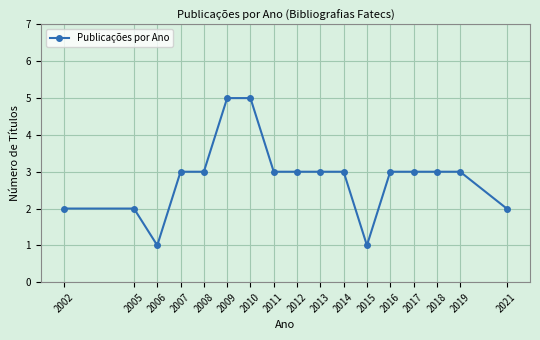

What is the difference between the maximum and minimum values?

4